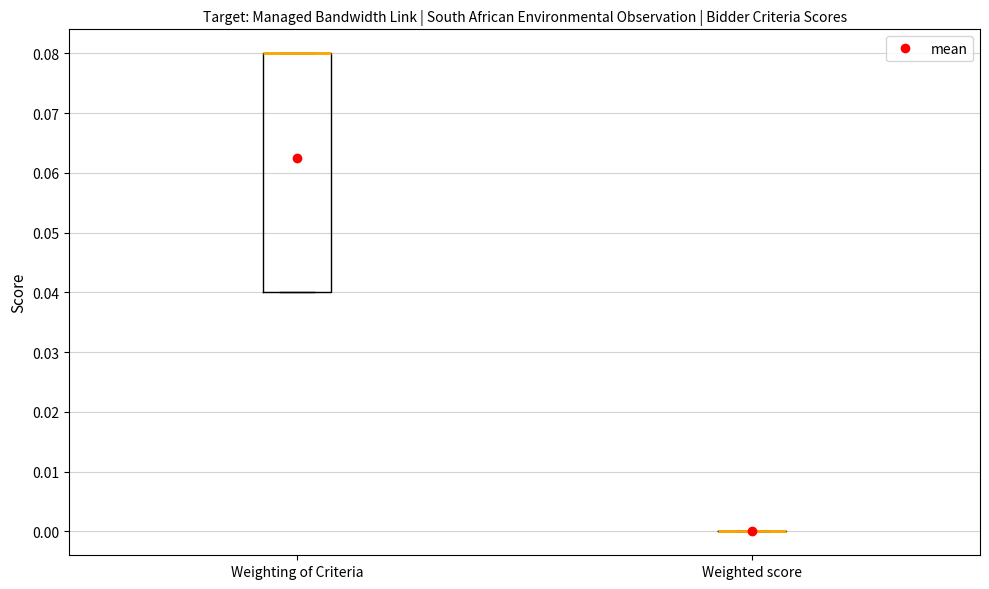

Reading left to right, read every box against the y-axis: the position of its median line, the range the box covers, and the ends of its whiskers. The values are not printed on the chart, so give them approximately, as read against the axis.

Weighting of Criteria: median 0.08 (drawn on the box's upper edge), box 0.04 to 0.08, whiskers 0.04 to 0.08
Weighted score: box collapsed to a line at 0.00, whiskers 0.00 to 0.00